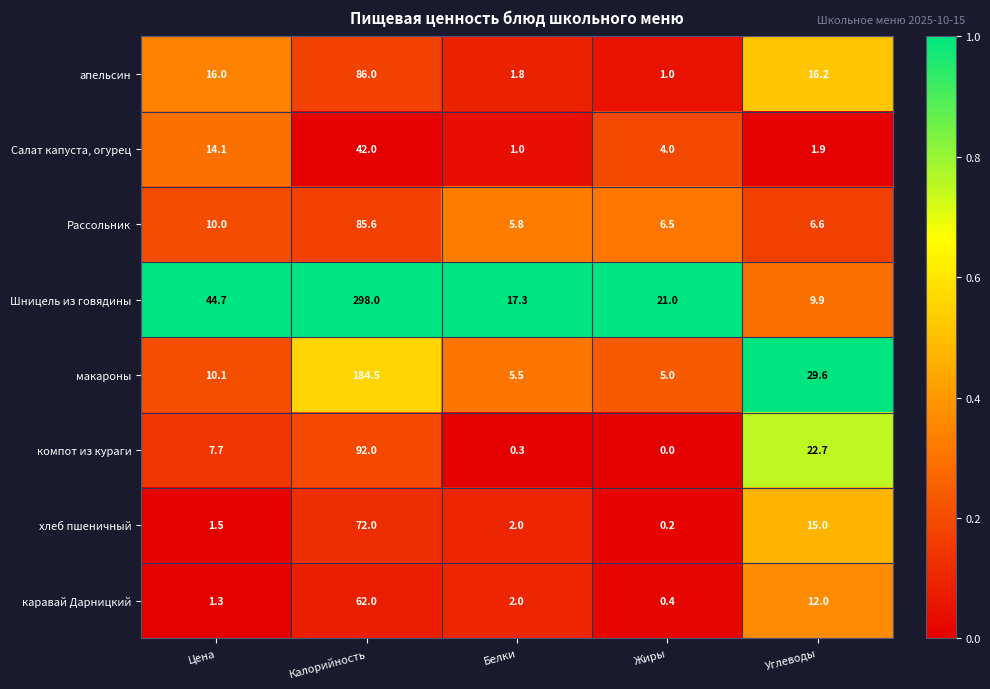

At which label does каравай Дарницкий reach its peak?

Калорийность